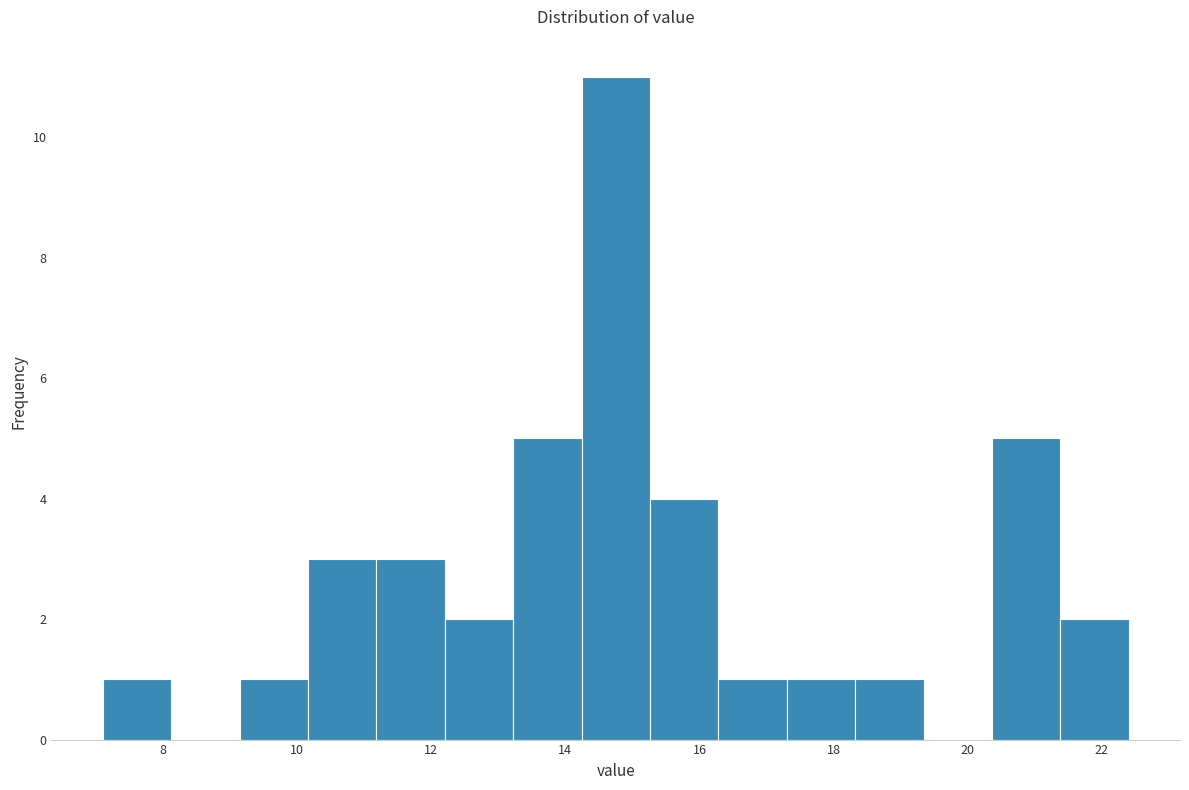

Reading left to right, transcribe this chart: for each bar, give the range it covers on the x-axis and its height. Neither the bar edges nor the heights are printed on the chart, so give them approximately, as read against the axes.

7.10 to 8.12: 1
8.12 to 9.14: 0
9.14 to 10.16: 1
10.16 to 11.18: 3
11.18 to 12.20: 3
12.20 to 13.22: 2
13.22 to 14.24: 5
14.24 to 15.26: 11
15.26 to 16.28: 4
16.28 to 17.30: 1
17.30 to 18.32: 1
18.32 to 19.34: 1
19.34 to 20.36: 0
20.36 to 21.38: 5
21.38 to 22.40: 2